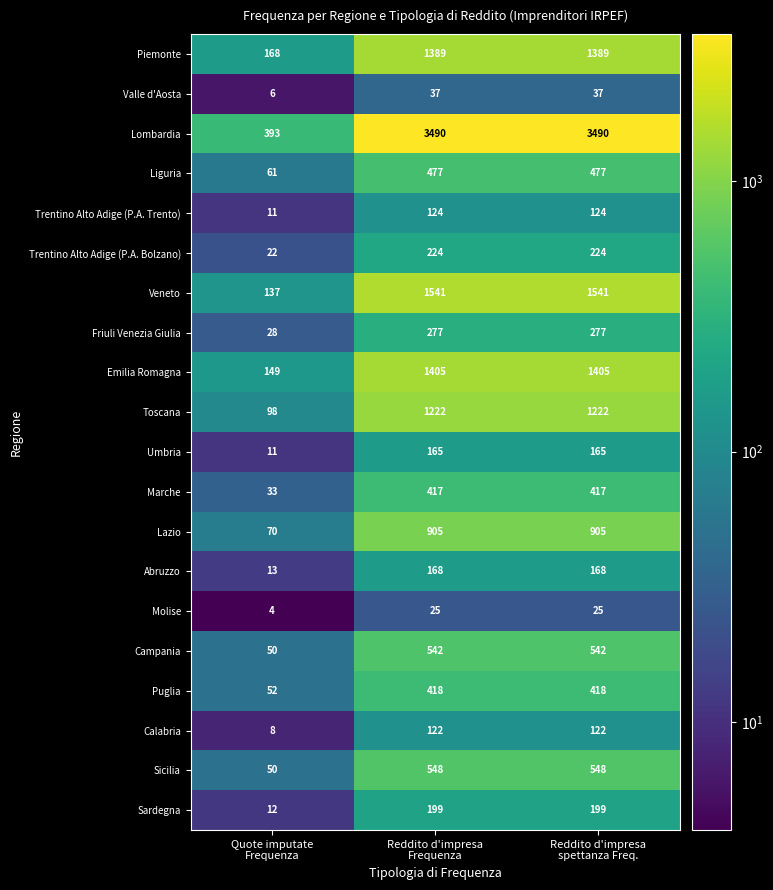

List the series in order of their peak value, highest first.

Lombardia, Veneto, Emilia Romagna, Piemonte, Toscana, Lazio, Sicilia, Campania, Liguria, Puglia, Marche, Friuli Venezia Giulia, Trentino Alto Adige (P.A. Bolzano), Sardegna, Abruzzo, Umbria, Trentino Alto Adige (P.A. Trento), Calabria, Valle d'Aosta, Molise